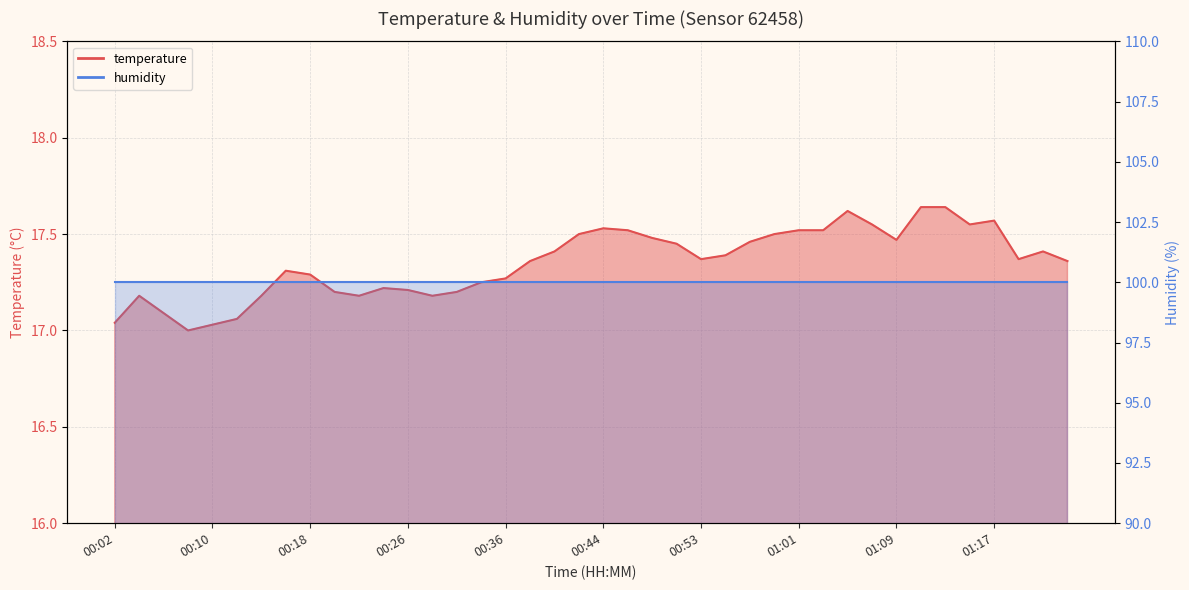

What is the greatest value displayed?

17.6